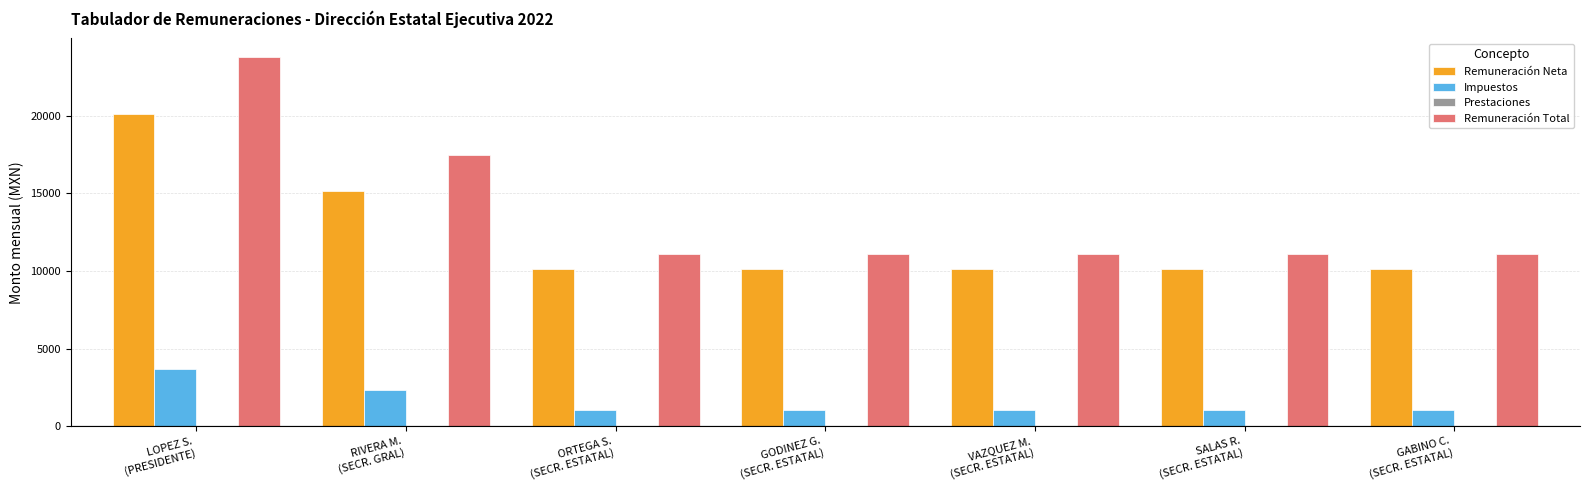

Reading right to left, extract all data points from this chart.

Remuneración Neta: 10099.0	10099.0	10099.0	10099.0	10099.0	15145.8	20145.7
Impuestos: 1025.7	1025.7	1025.7	1025.7	1025.7	2305.5	3663.6
Remuneración Total: 11124.7	11124.7	11124.7	11124.7	11124.7	17451.2	23809.3